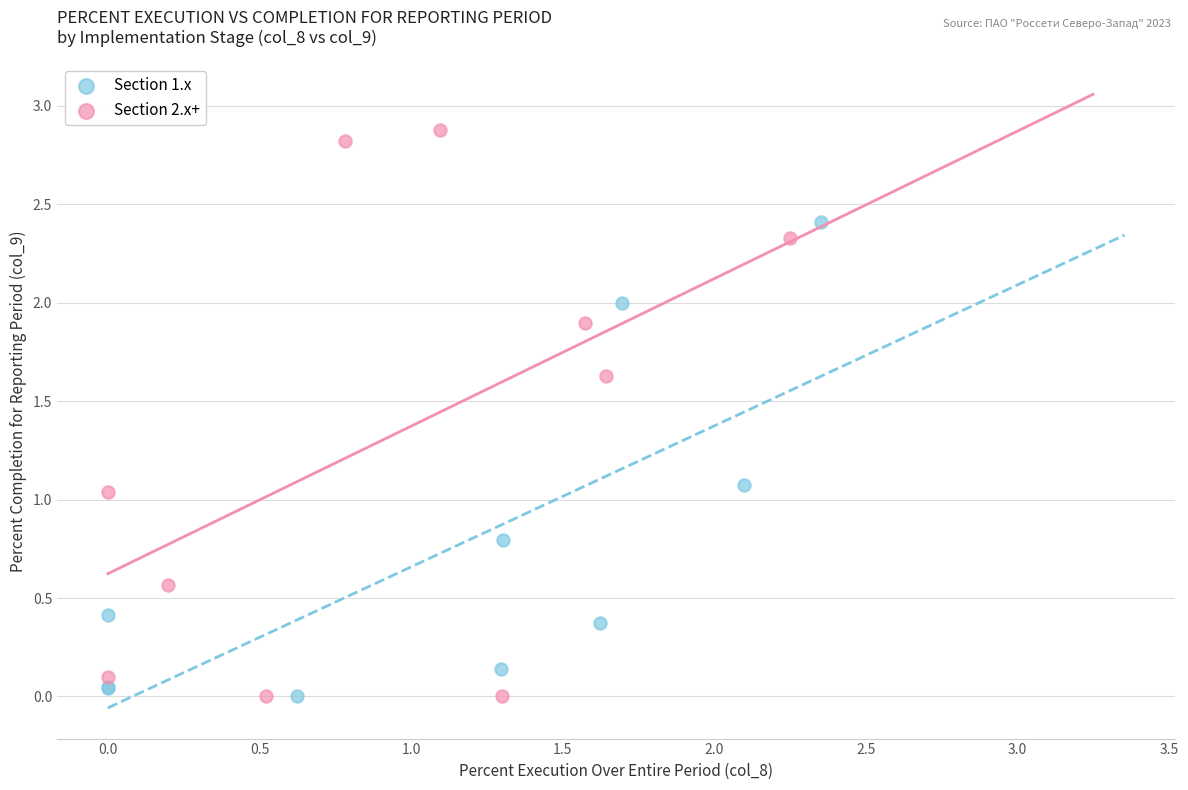

Which series has the largest Y range (max minus min)?

Section 2.x+